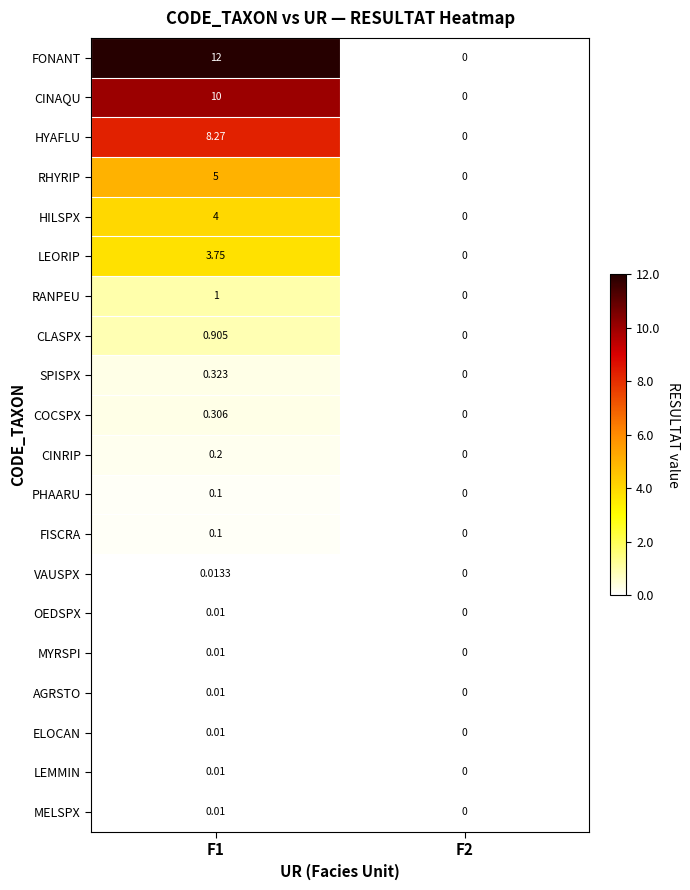

Which series has the largest total across all categories?

FONANT